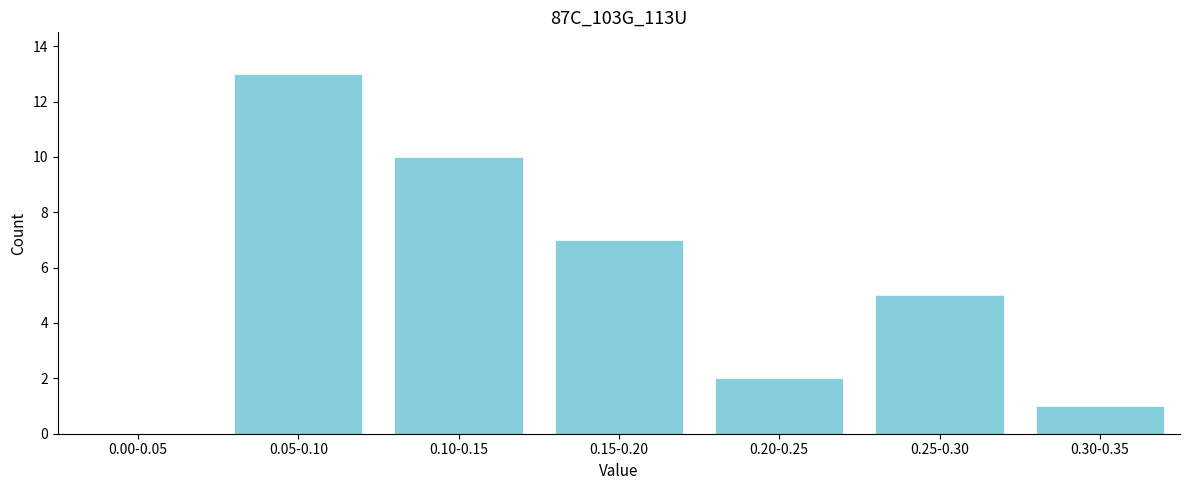

Reading left to right, extract all data points from this chart.

0.00-0.05=0	0.05-0.10=13	0.10-0.15=10	0.15-0.20=7	0.20-0.25=2	0.25-0.30=5	0.30-0.35=1